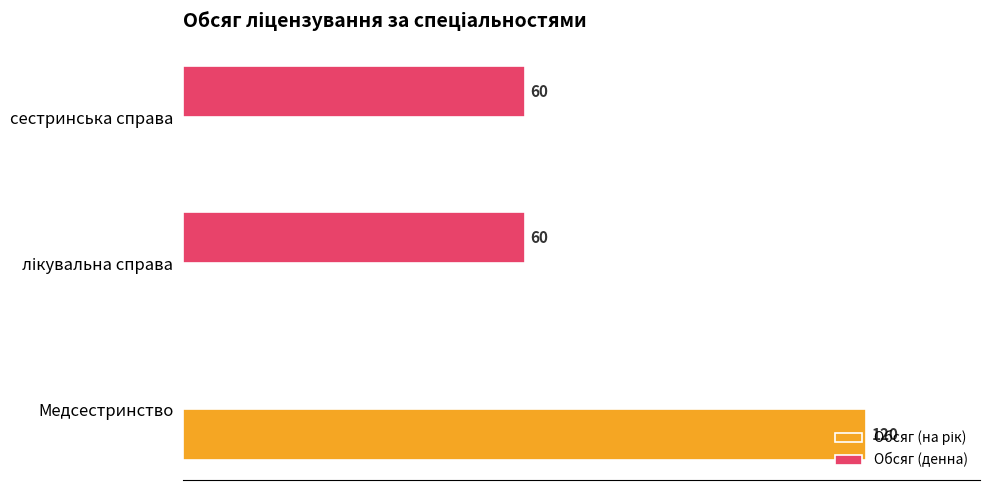

At which label is Обсяг (денна) closest to 30?

Медсестринство